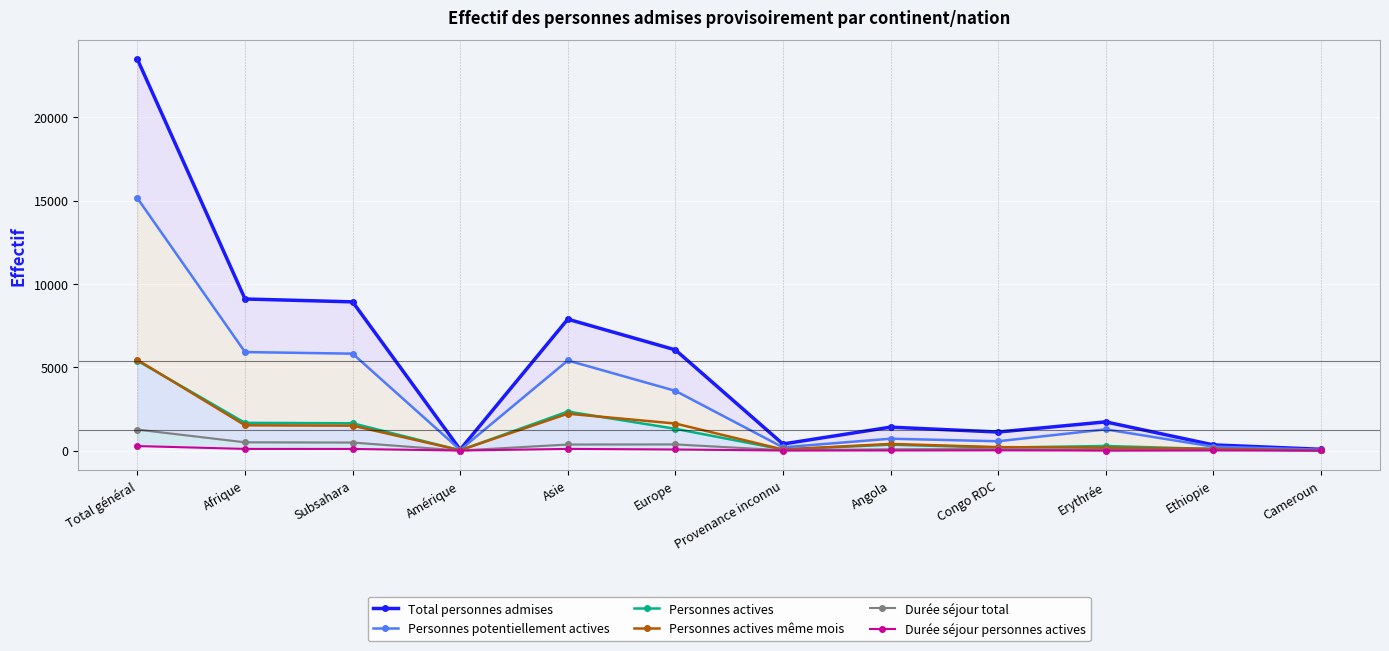

Between Congo RDC and Cameroun, which is larger?

Congo RDC